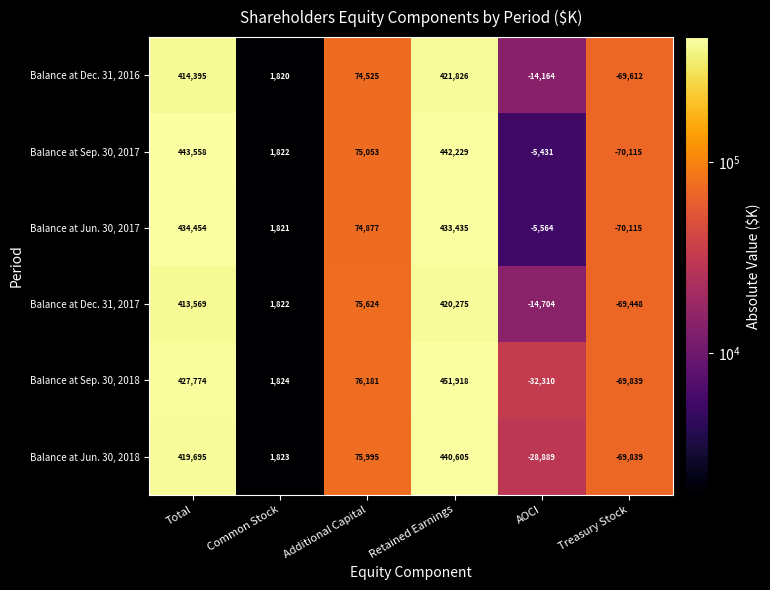

Which series has the largest range (max minus min)?

Balance at Sep. 30, 2018